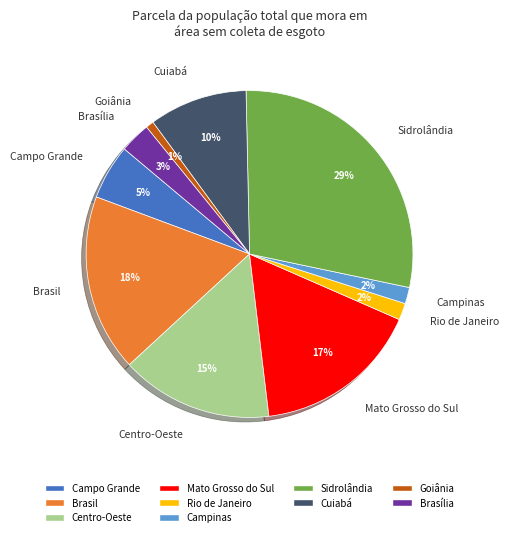

Does Goiânia represent more than half of the total?

No